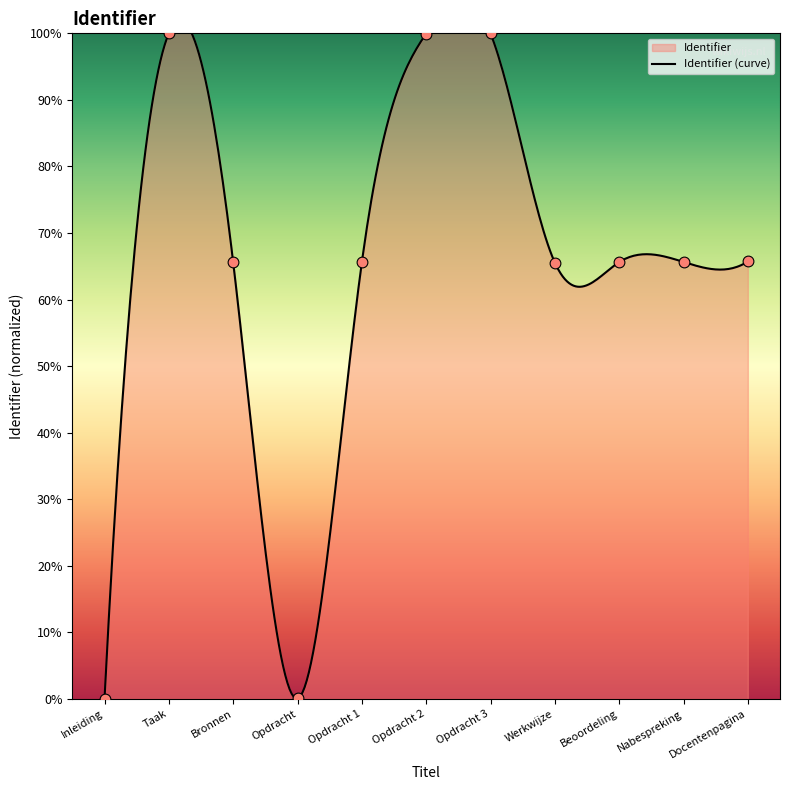

What is the change in value from Taak to Bronnen?

-34.4